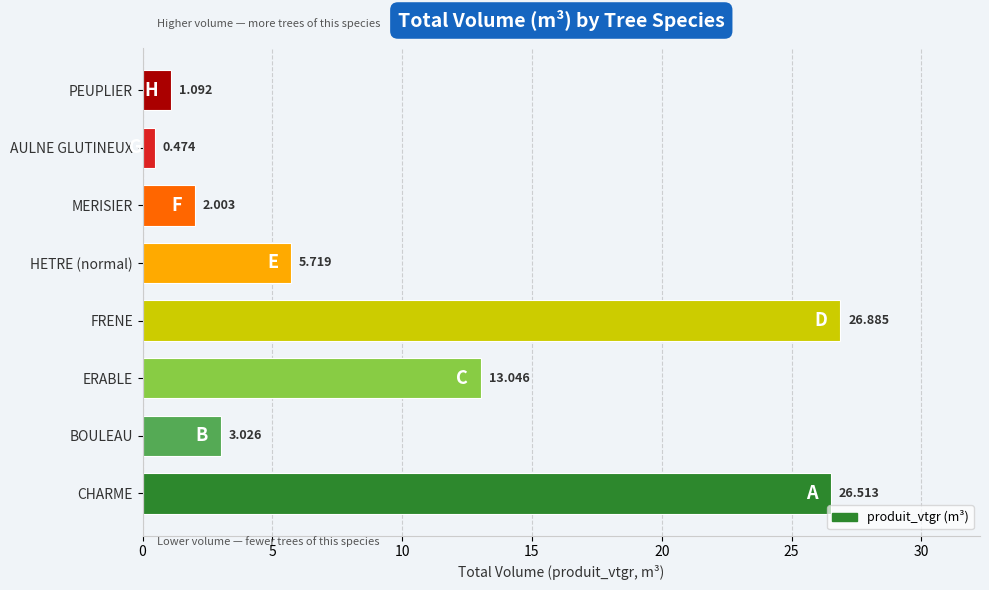

Which has a higher value, BOULEAU or HETRE (normal)?

HETRE (normal)